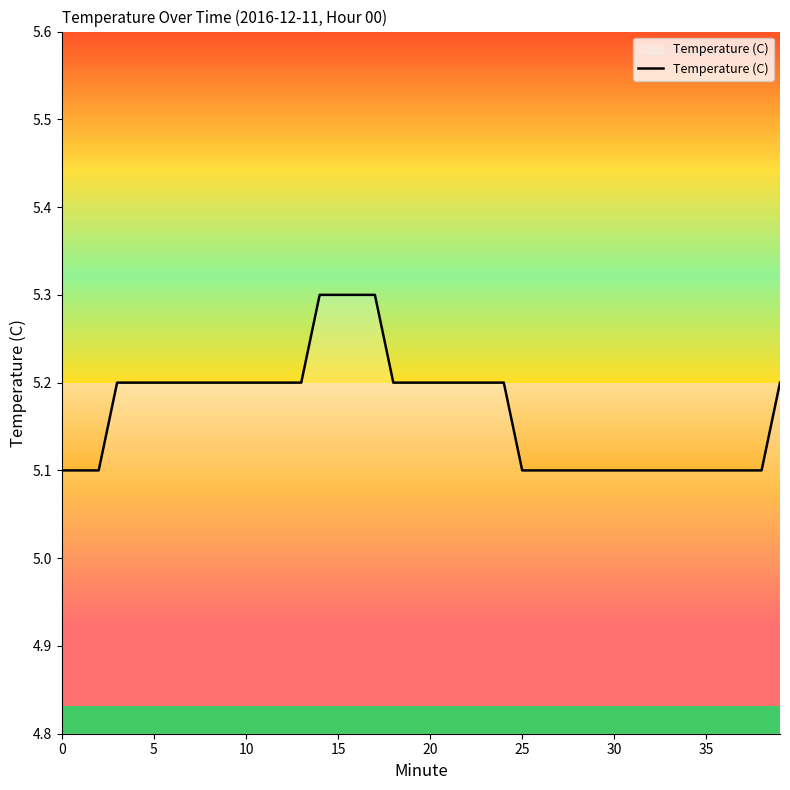

What is the average value?

5.2